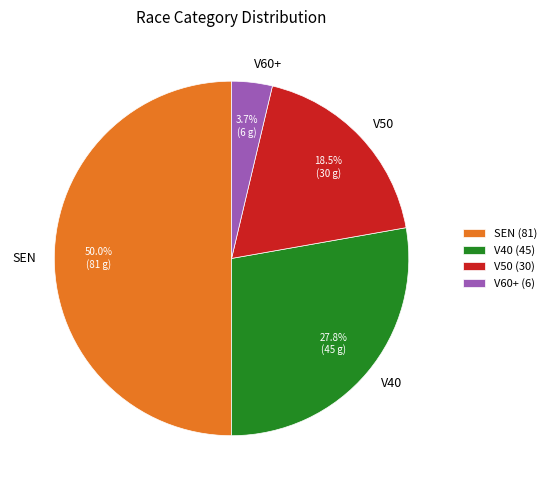

What percentage do V50 and V40 together represent?

46.3%